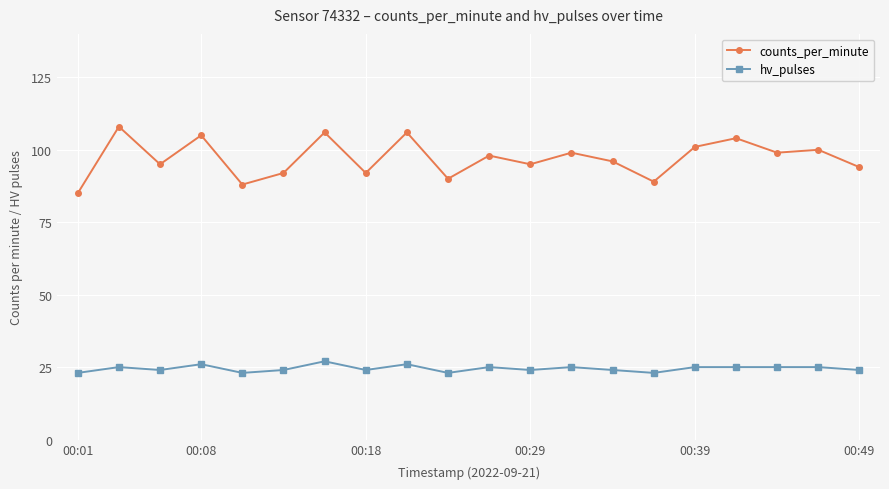

What is the value of the hv_pulses point at the 3rd from the left?

24